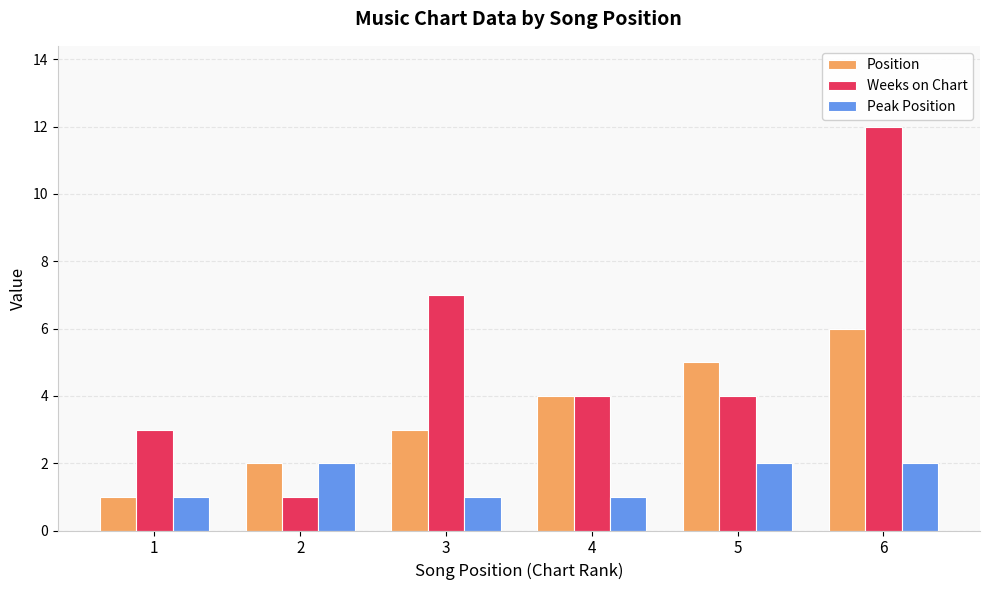

Are the bars horizontal?

No